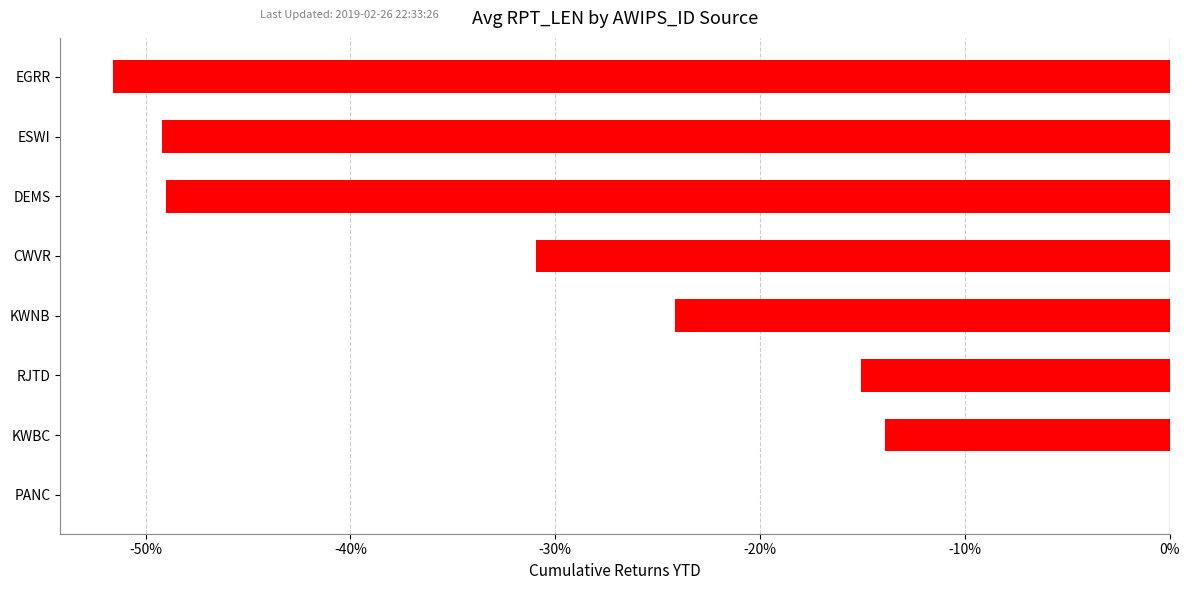

Where is the data nearest to the value -25?

KWNB